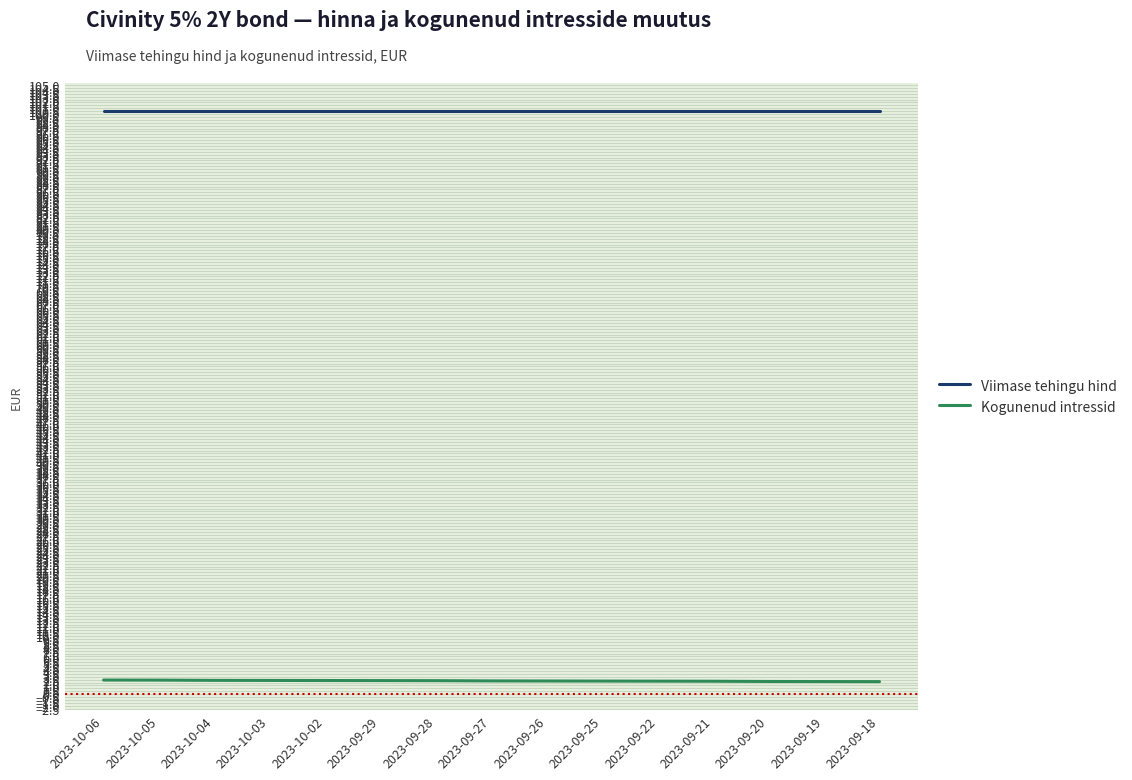

True or false: Kogunenud intressid and Viimase tehingu hind intersect in this chart.

False